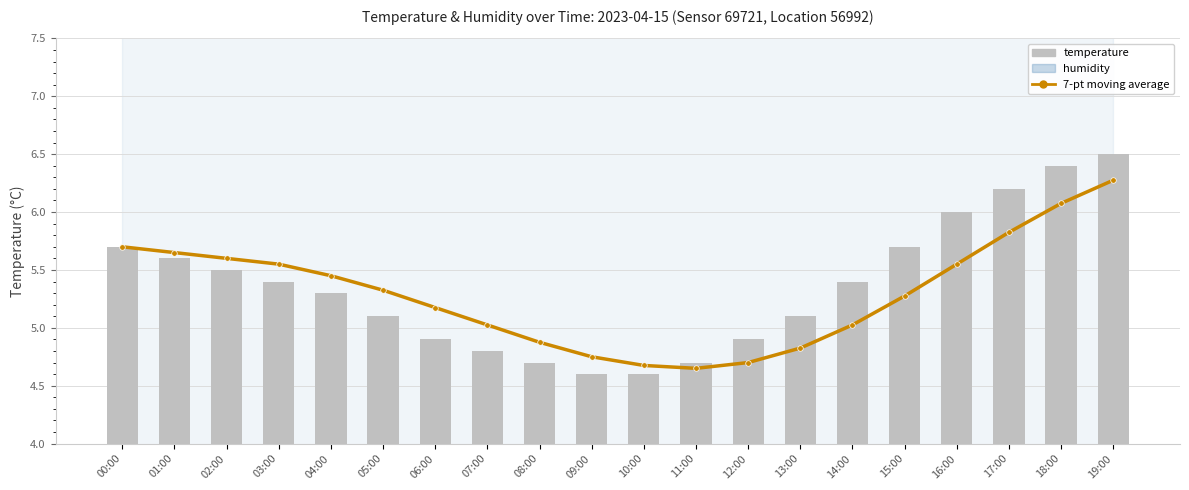

What is the smallest value displayed?

4.6